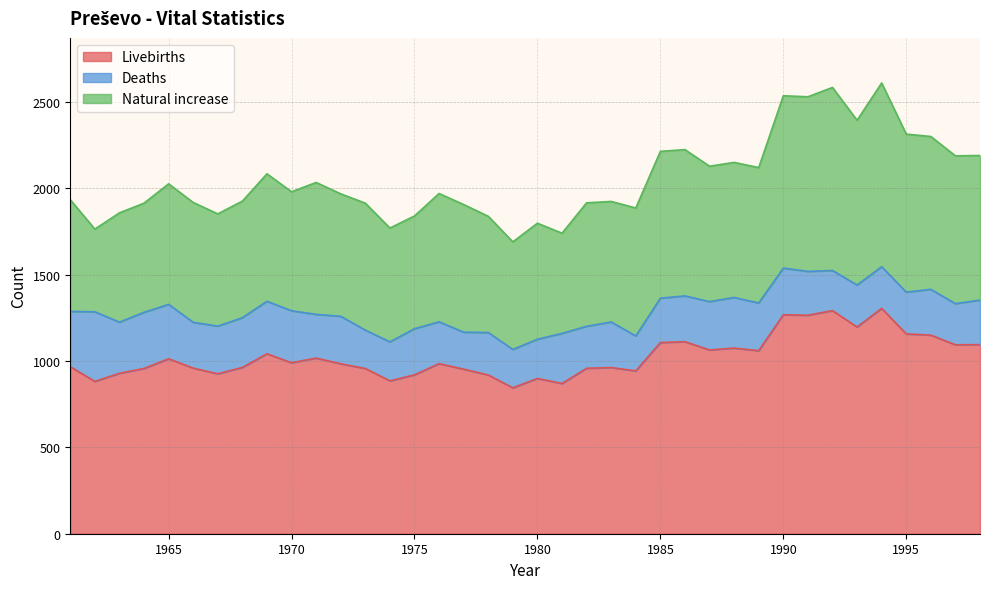

At how many categories does at least one series exceed 1168?

5